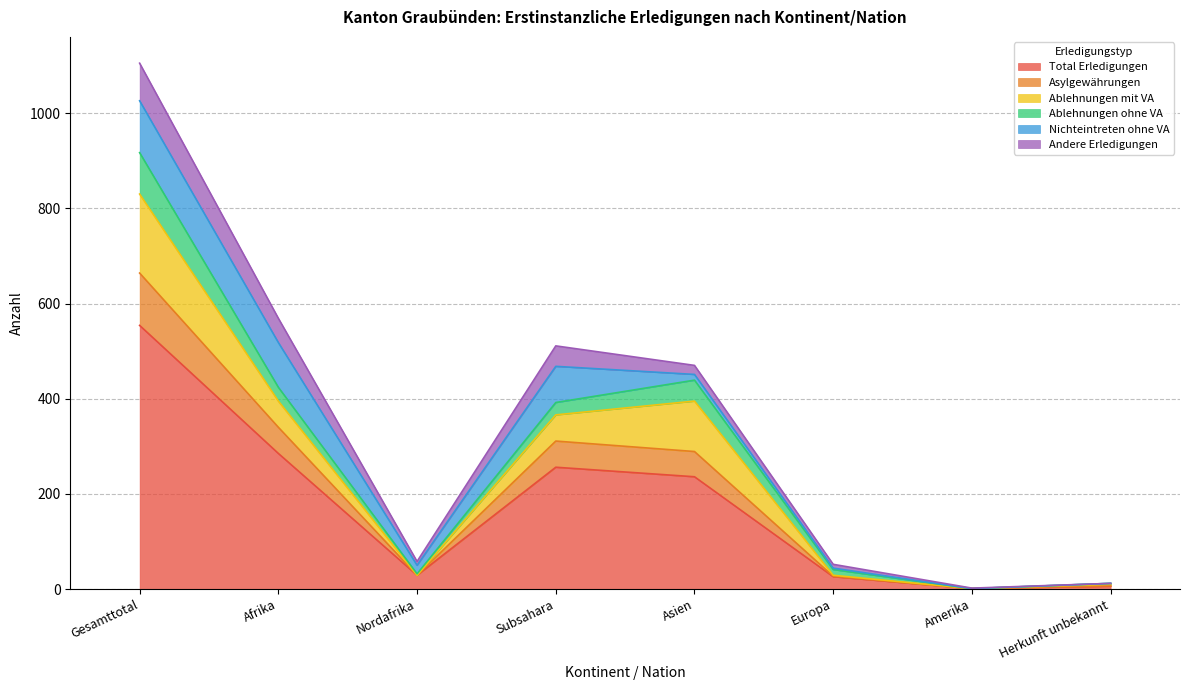

What is the highest value of the Total Erledigungen series?

554